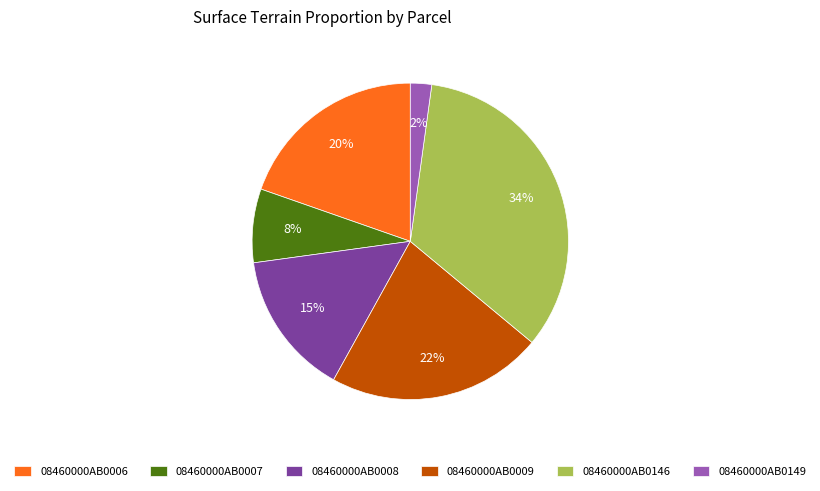

Is the sum of 08460000AB0006 and 08460000AB0146 greater than half?

Yes